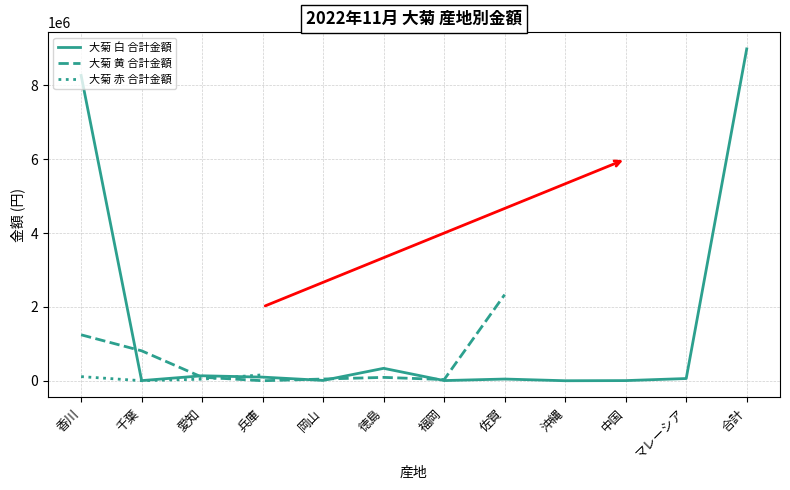

What is the sum of the 大菊 黄 合計金額 values at 福岡 and 徳島?

127655.0